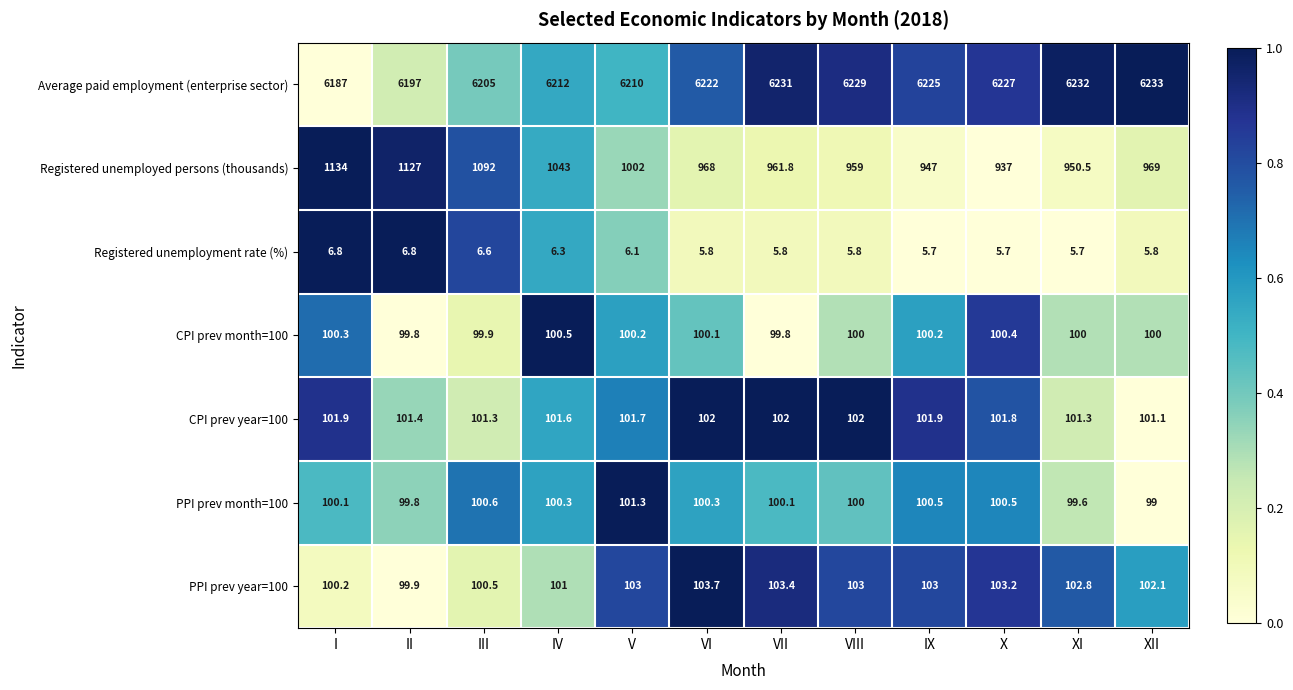

At which category is the sum across all series the highest?

II